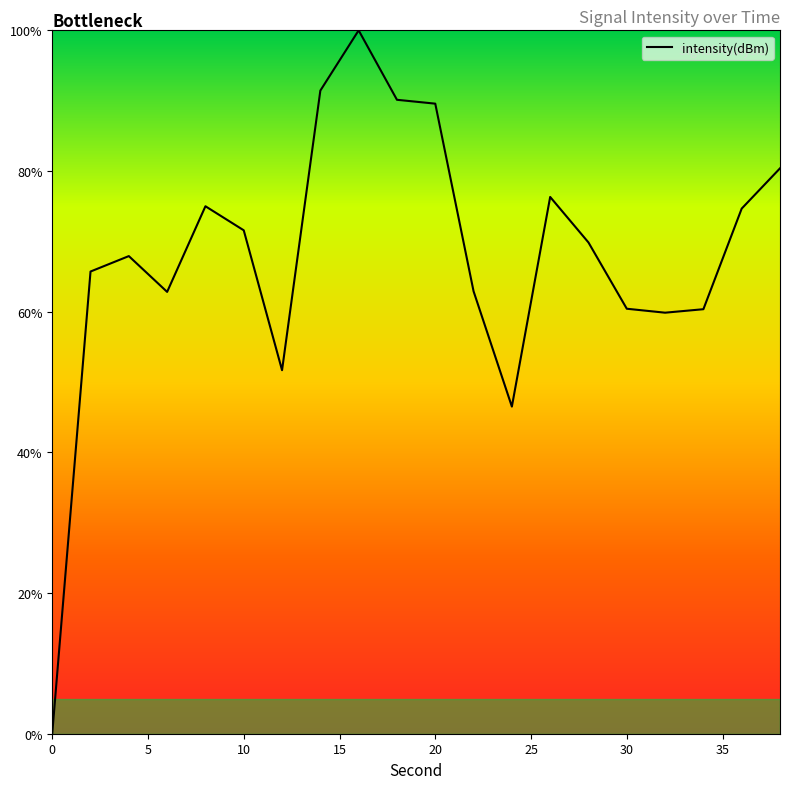

What is the maximum value shown in the chart?

100.0